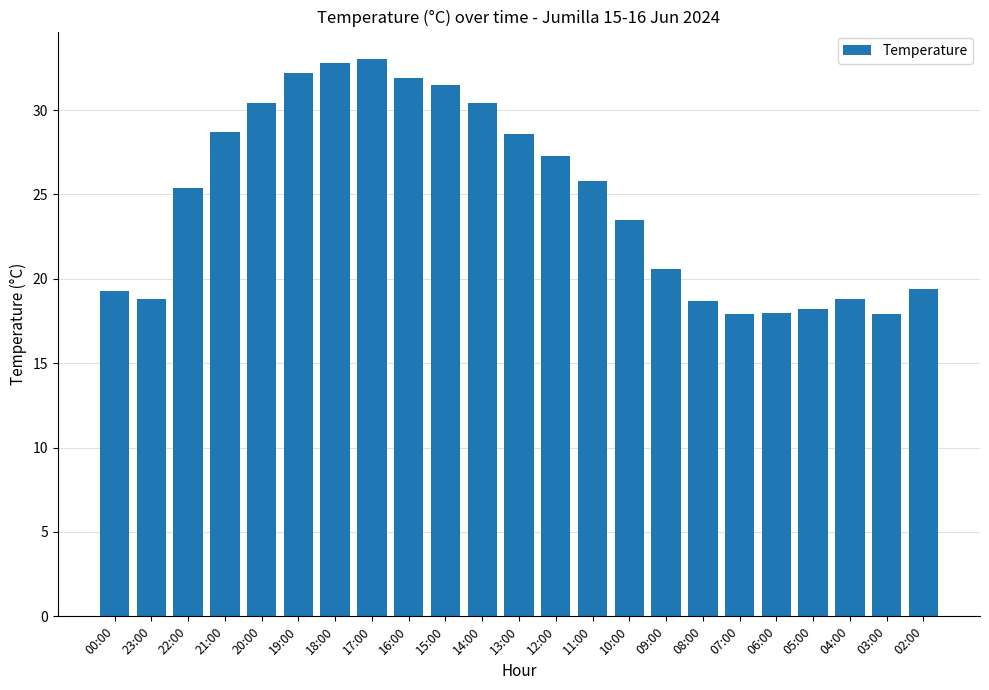

What is the difference between the second highest and second lowest values?

14.9